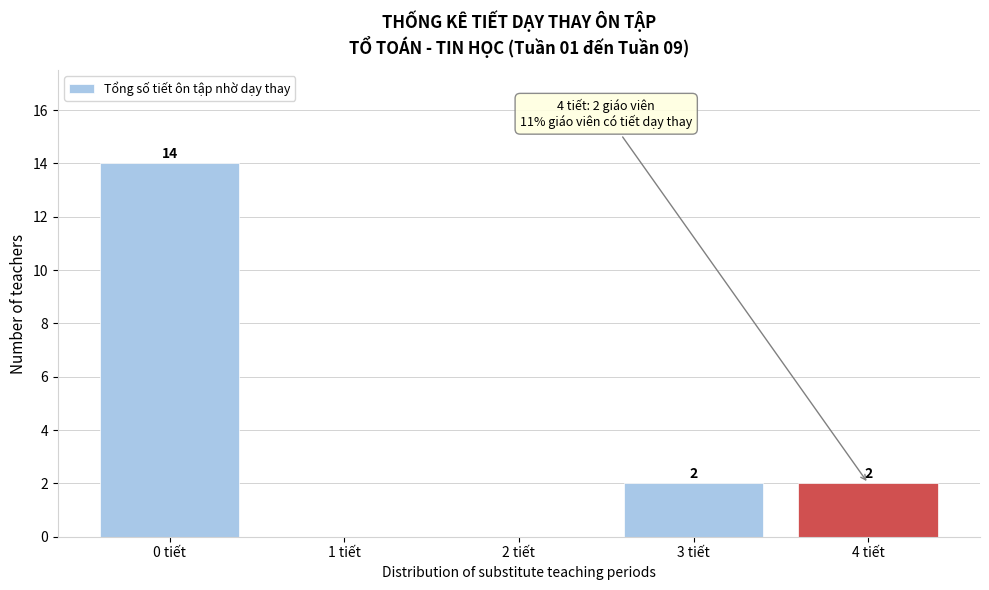

Over which range of the x-axis is the bar tallest?

-0.5 to 0.5